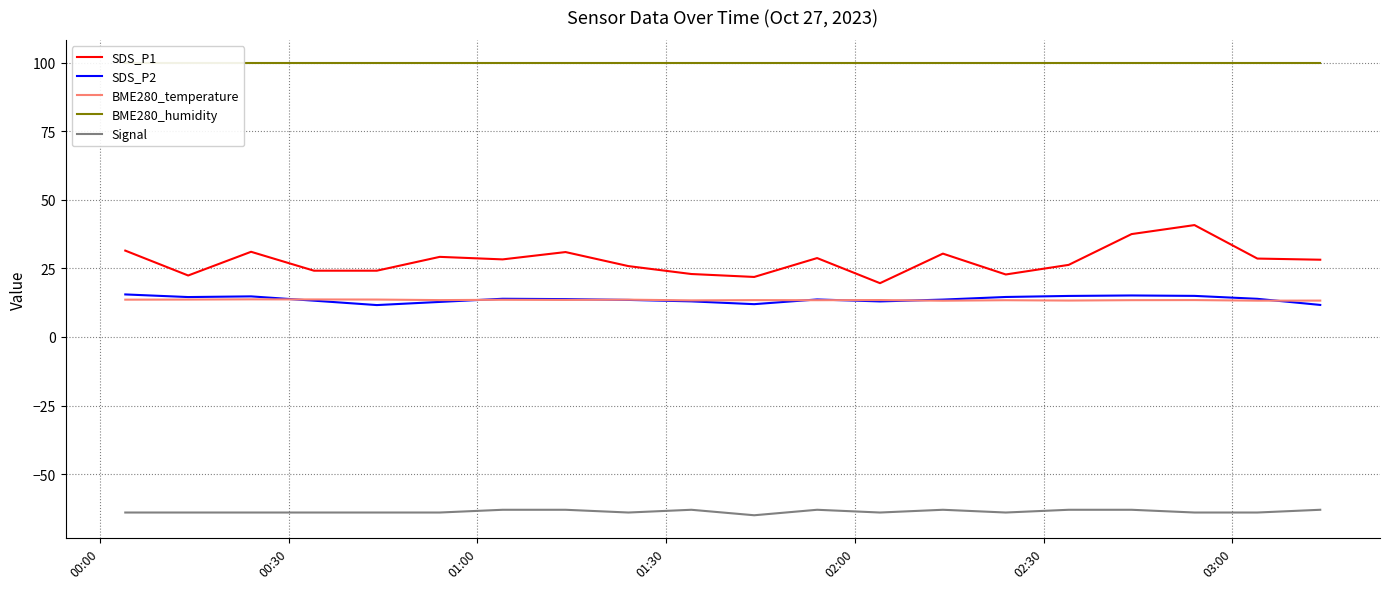

Is this an area chart (filled region under the line)?

No